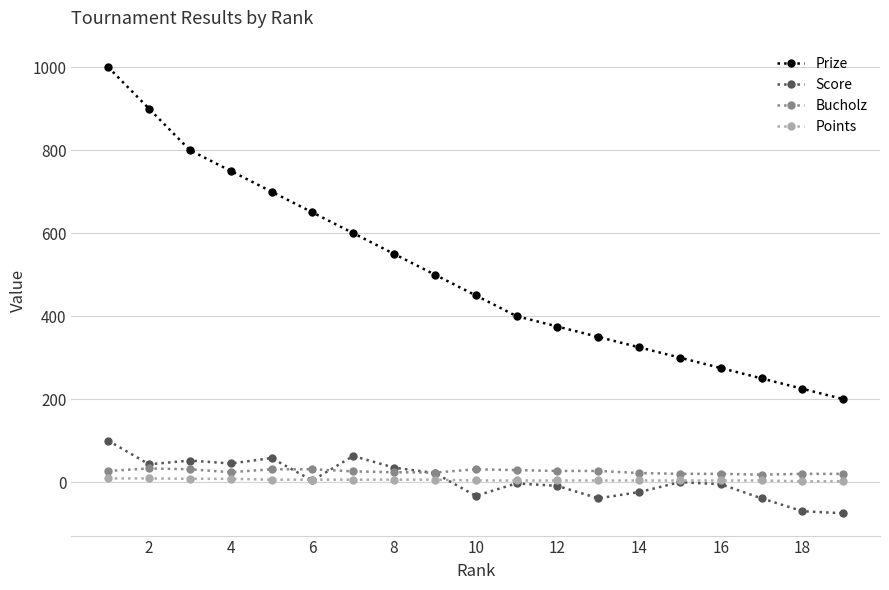

Which series has the widest spread of values?

Prize